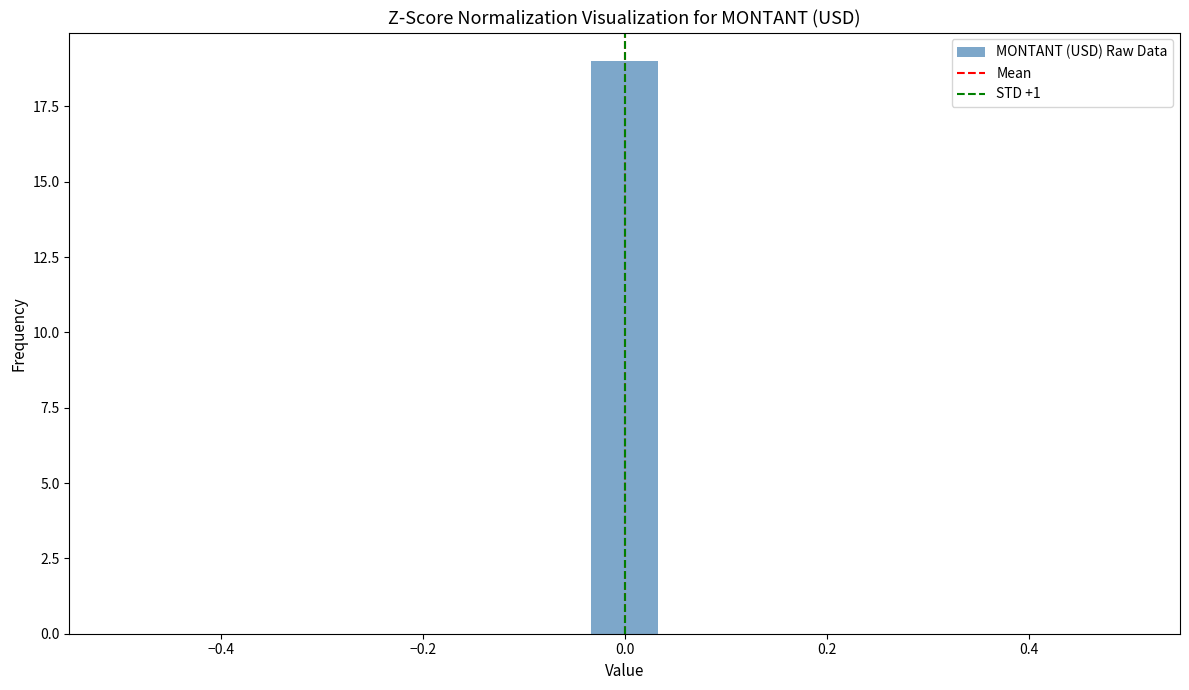

Around what value on the x-axis is the tallest bar? Give the approximate position of its centre, as read against the axis.

0.00